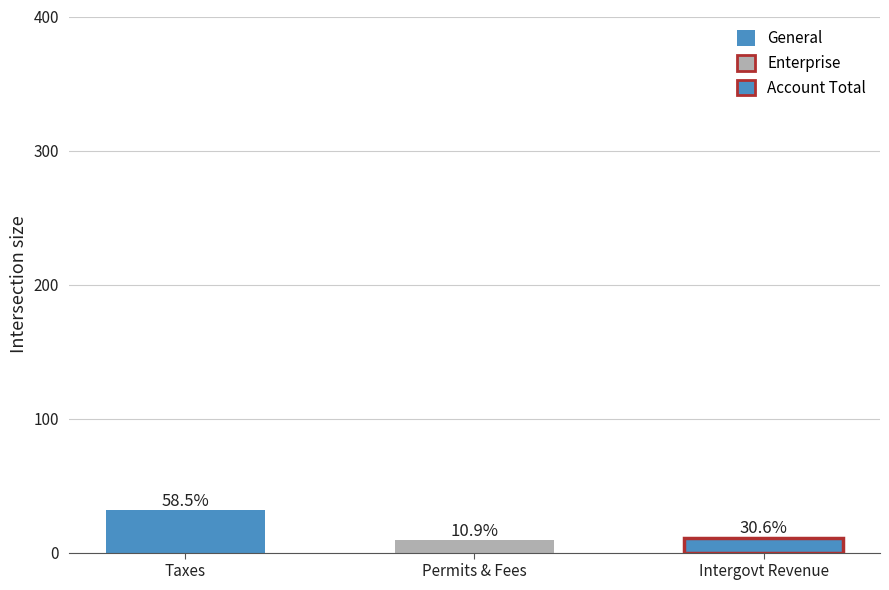

Reading left to right, transcribe all the data shown in this chart.

Taxes=31.7	Permits & Fees=9.3	Intergovt Revenue=11.1